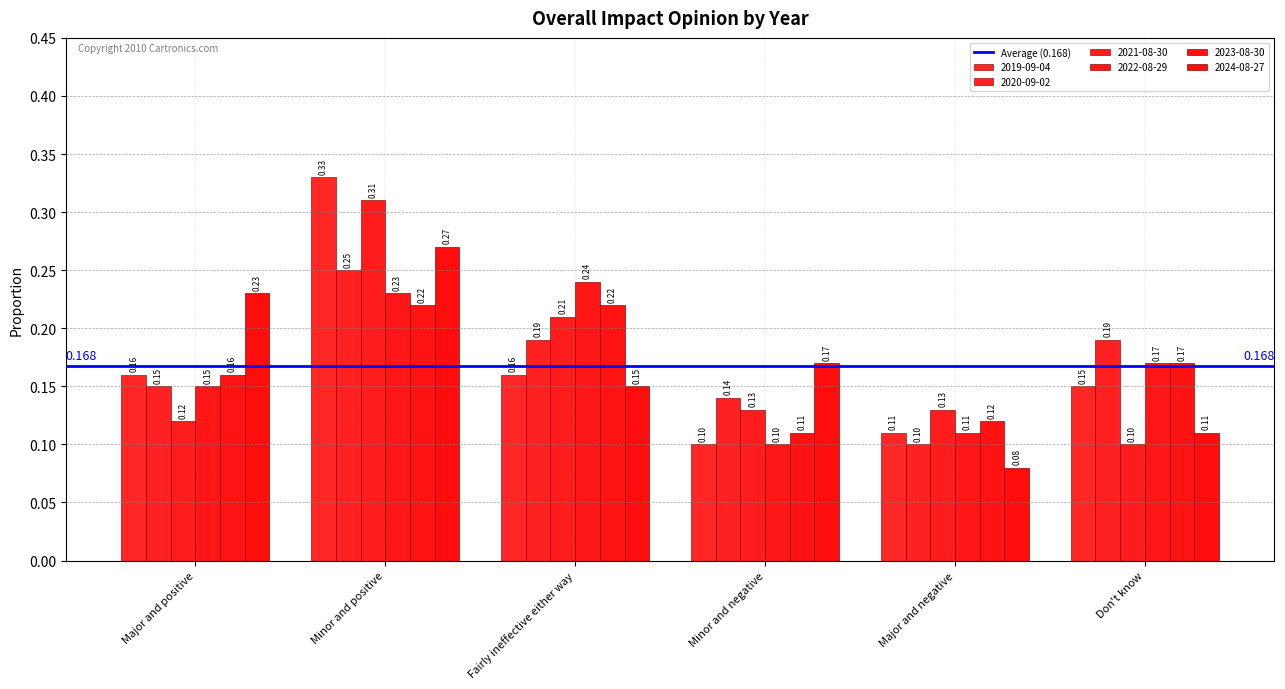

True or false: 2024-08-27 has a value of 0.1 at Don't know.

False